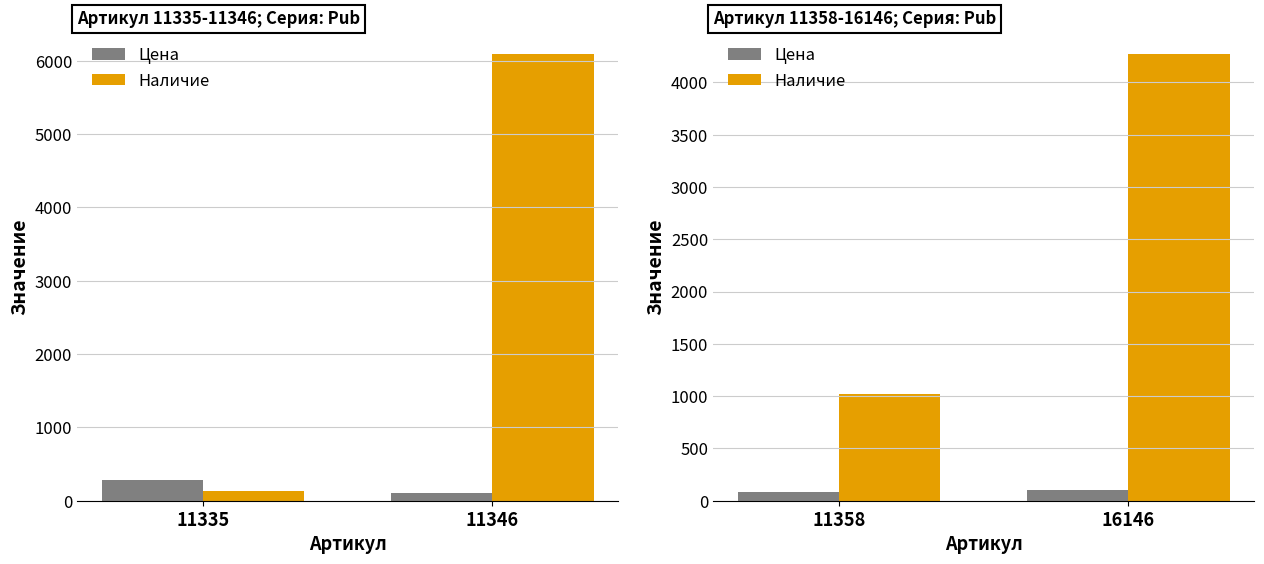

What is the value of the Наличие bar at the 2nd from the left?

4269